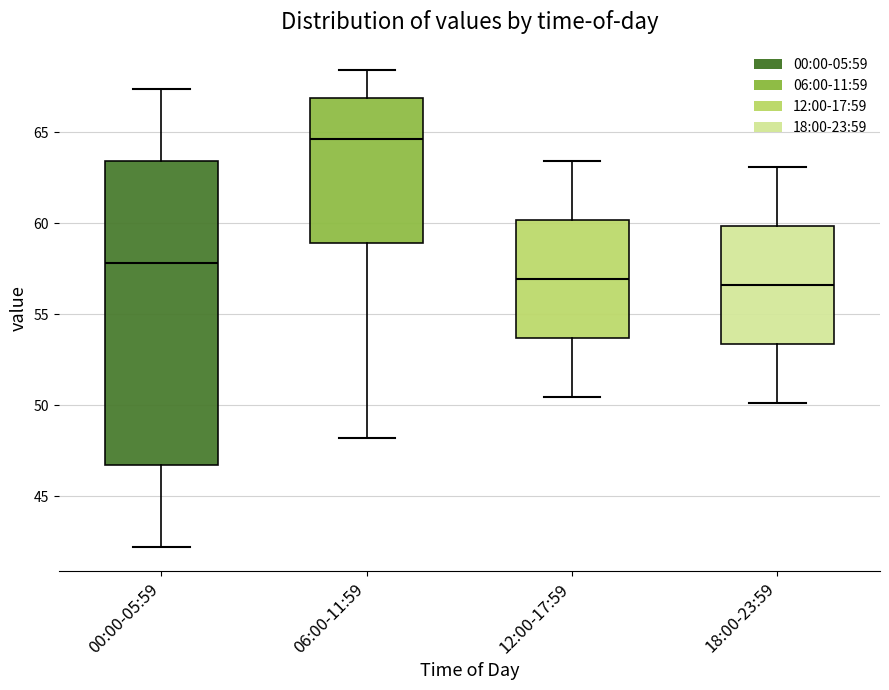

Which box is the tallest, from its lower edge to its upper edge?

00:00-05:59